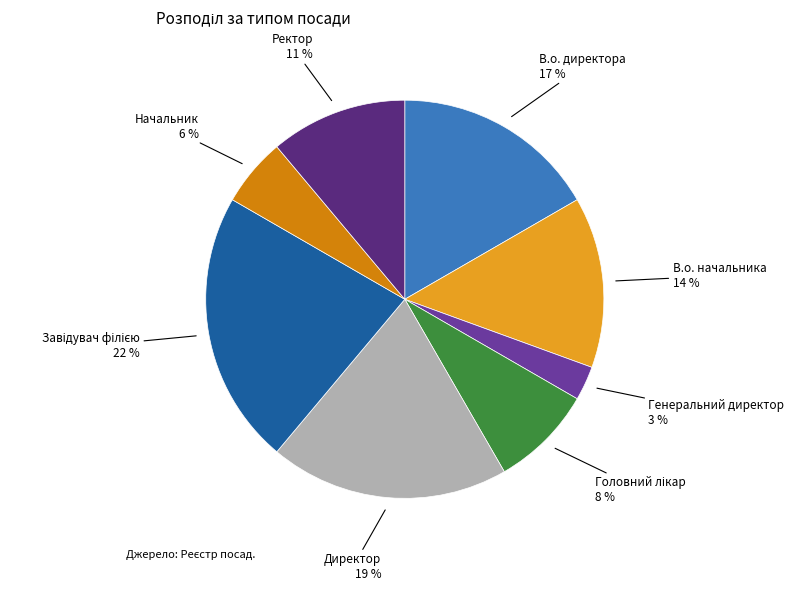

To the nearest percent, what is the average slice percentage?

12%